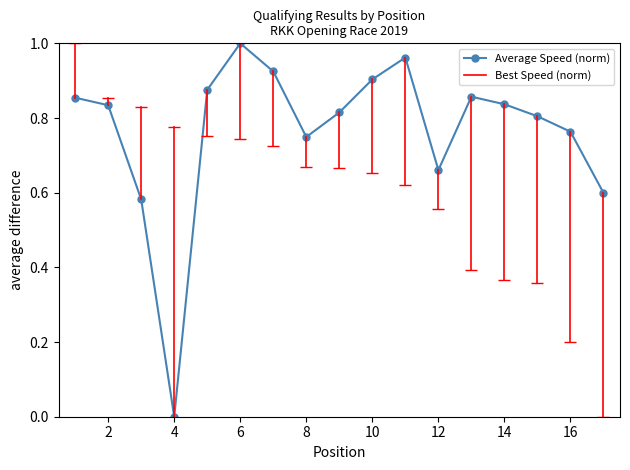

How many points are higher than both their immediate neighbors (excluding endpoints)?

3